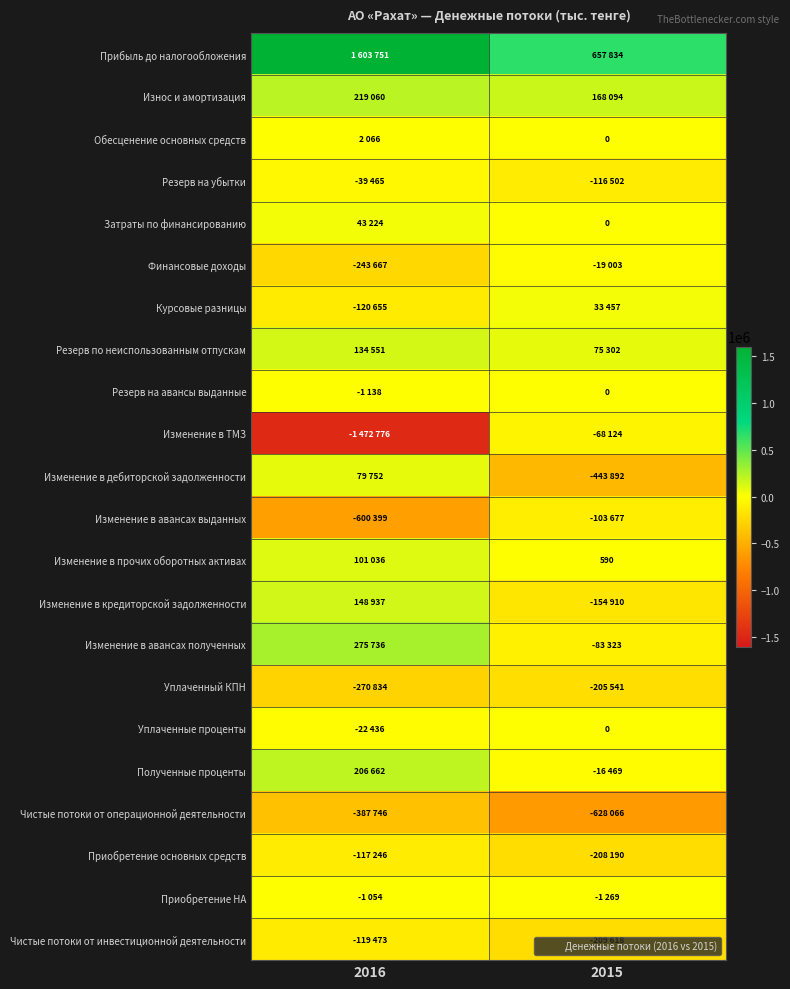

Which label corresponds to the smallest value in the chart?

2016